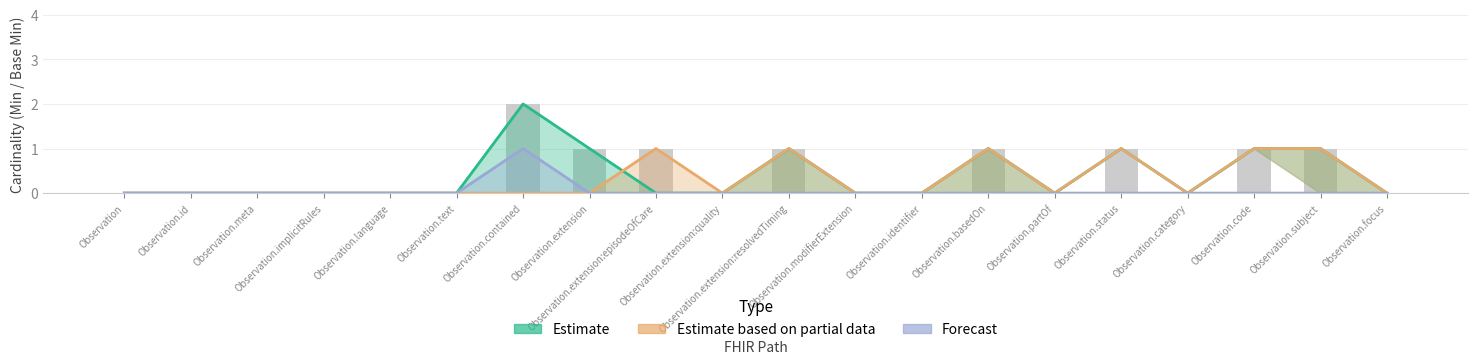

What is the sum of all Forecast values?

1